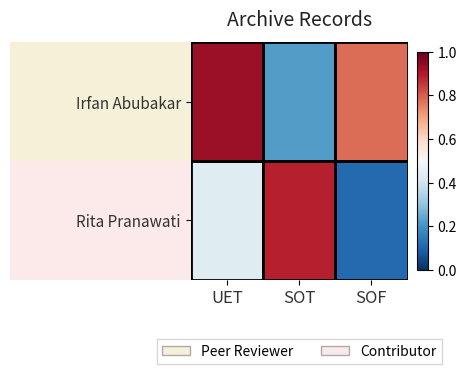

Rank the series at SOF from lowest to highest value.

Rita Pranawati, Irfan Abubakar